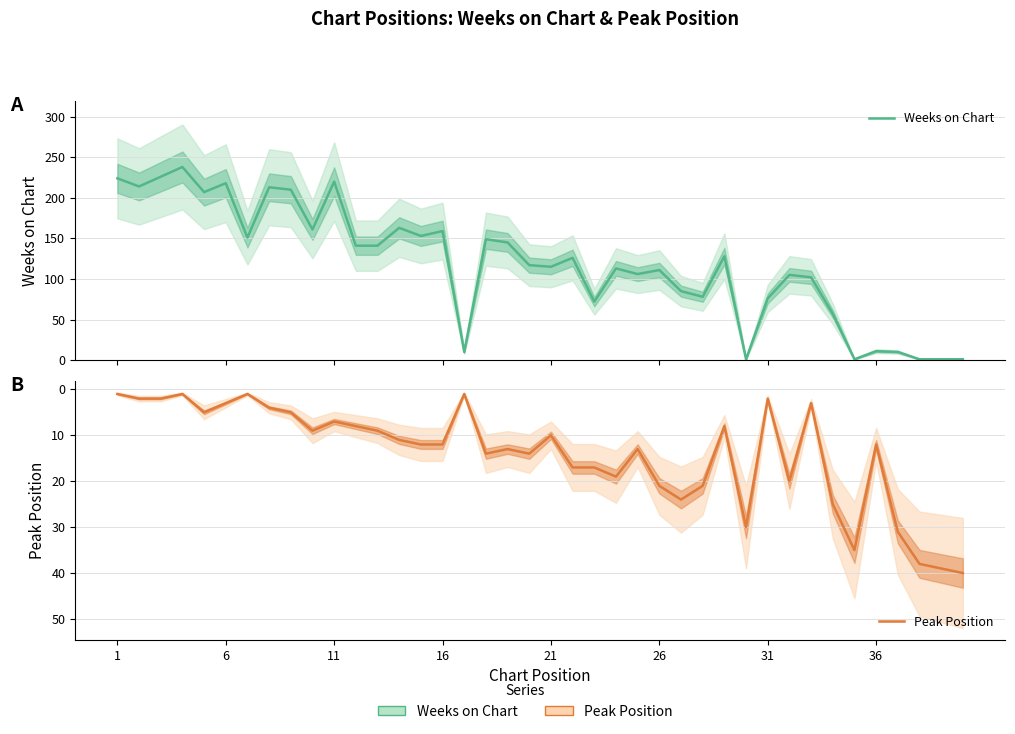

The value of Peak Position at 8 is 7. True or false?

False